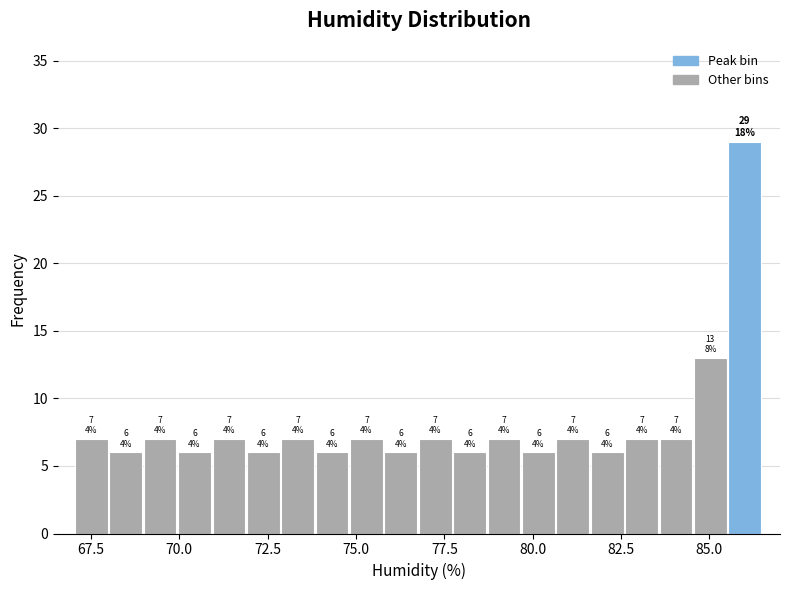

Read against the x-axis, roughly where is the centre of the tallest bar?

86.0